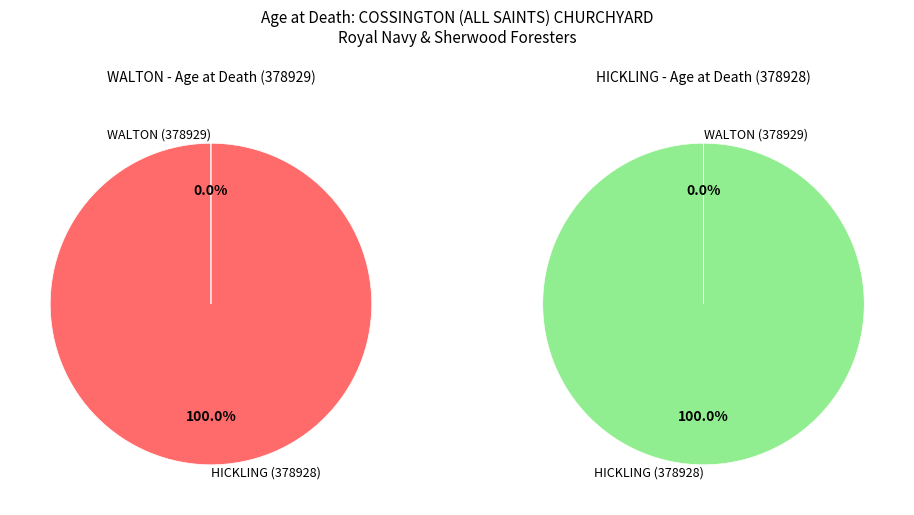

Which slice is the smallest?

WALTON (378929)